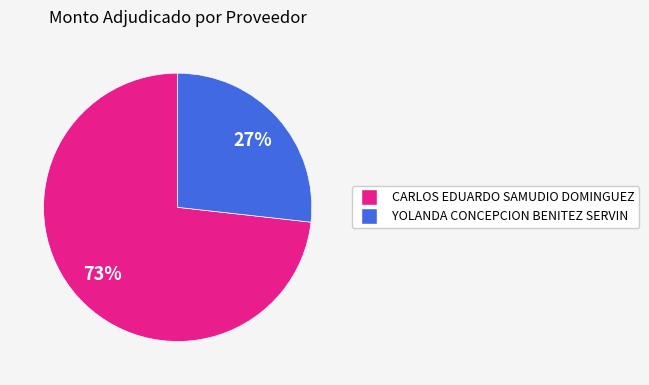

To the nearest percent, what percentage of the pie is CARLOS EDUARDO SAMUDIO DOMINGUEZ?

73%